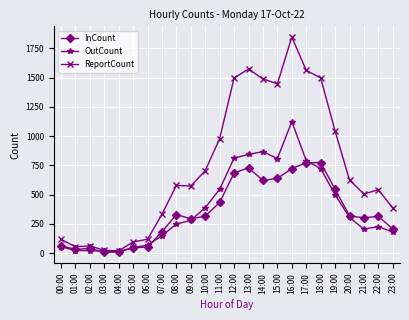

What is the sum of all OutCount values?

9236